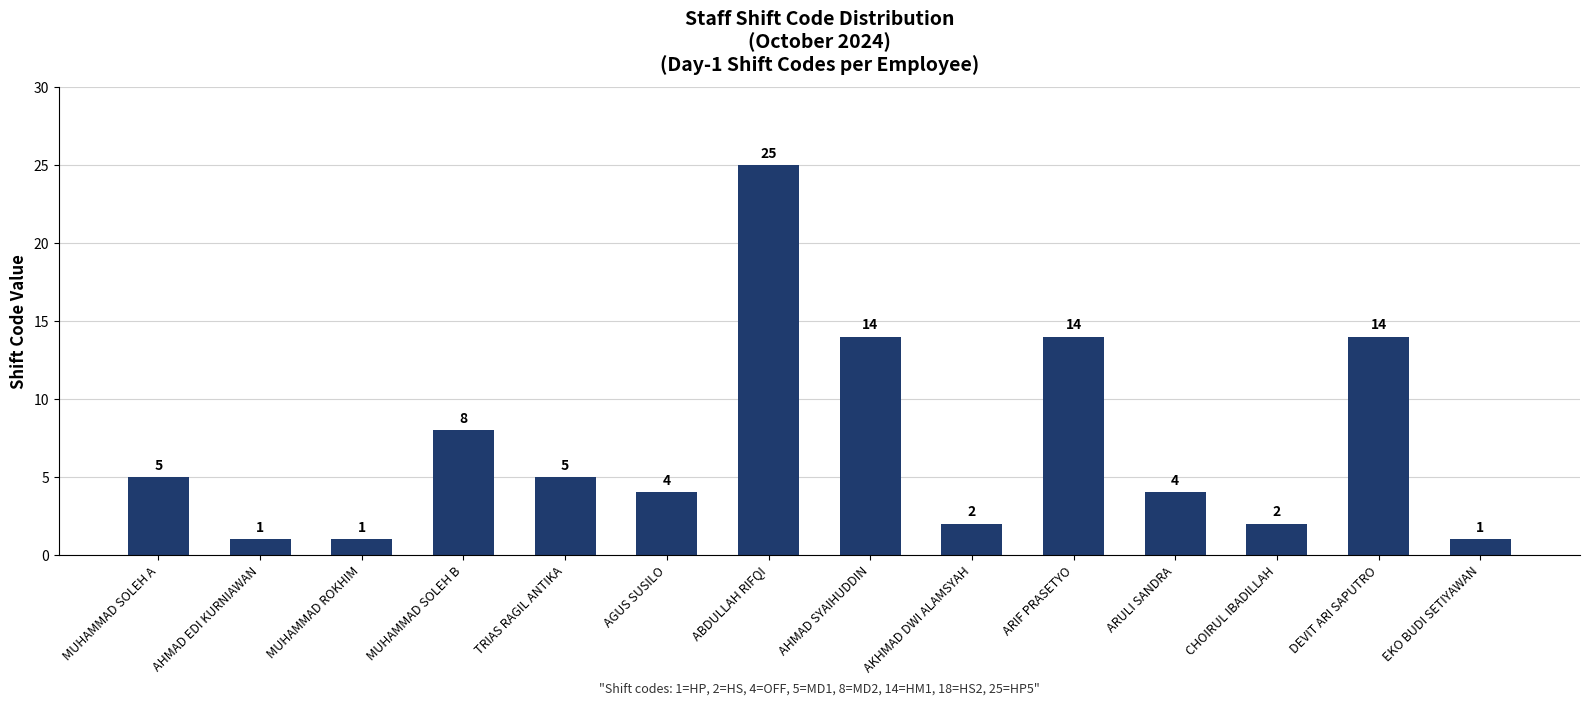

Approximately how many times larger is the value at ABDULLAH RIFQI compared to AHMAD EDI KURNIAWAN?

25.0